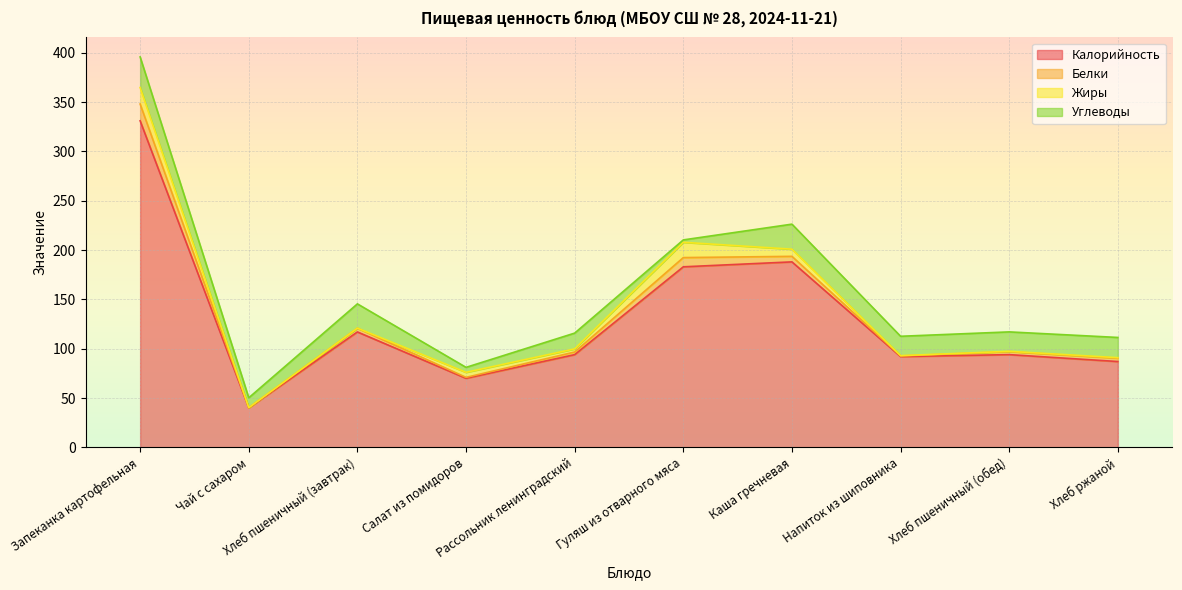

Which series has the largest total across all categories?

Калорийность